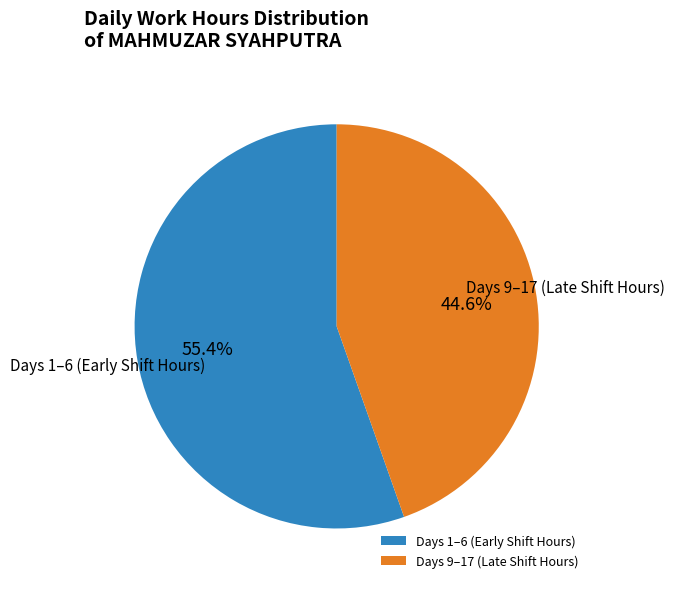

Rank the categories by value from lowest to highest.

Days 9–17 (Late Shift Hours), Days 1–6 (Early Shift Hours)